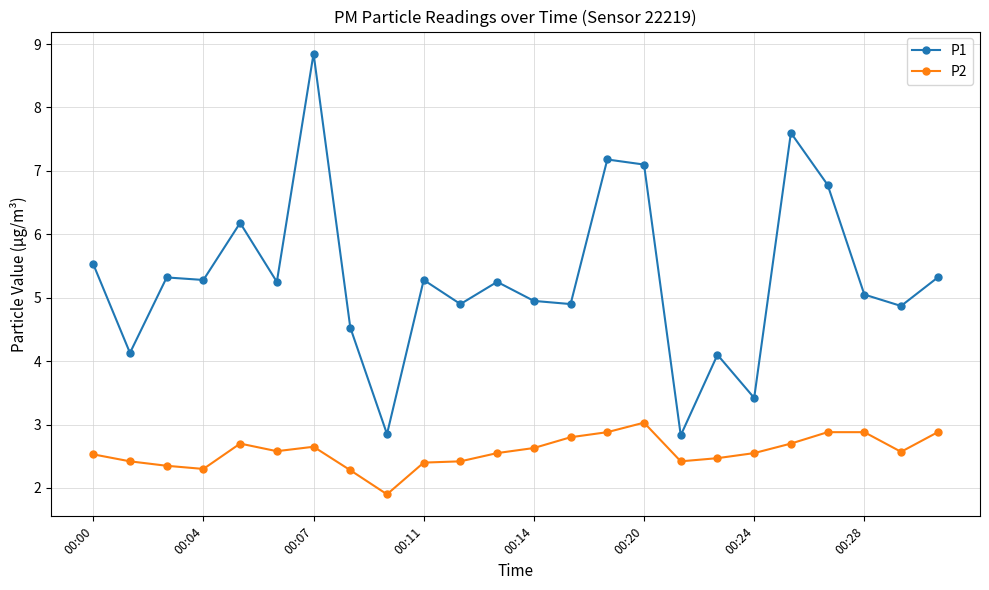

What is the lowest value of the P2 series?

1.9